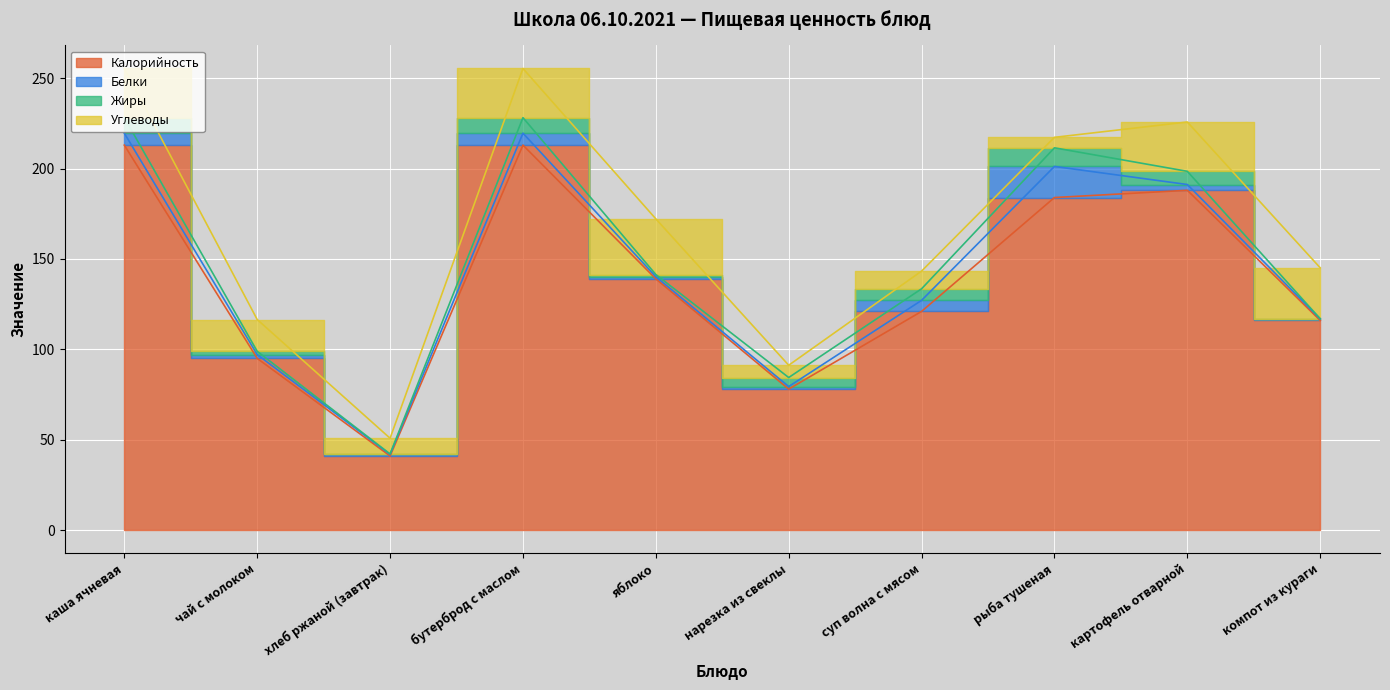

Which has a higher value, хлеб ржаной (завтрак) or чай с молоком?

чай с молоком